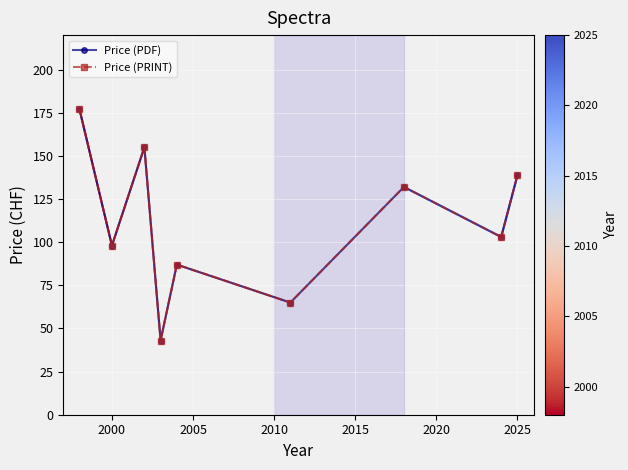

Does the chart display data point markers on the line(s)?

Yes